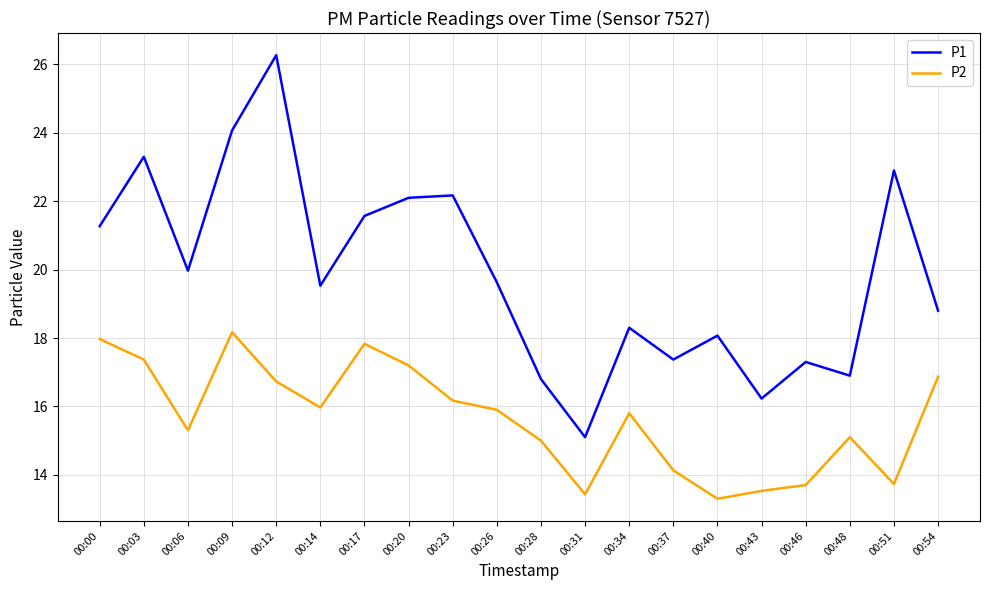

What is the maximum value shown in the chart?

26.3